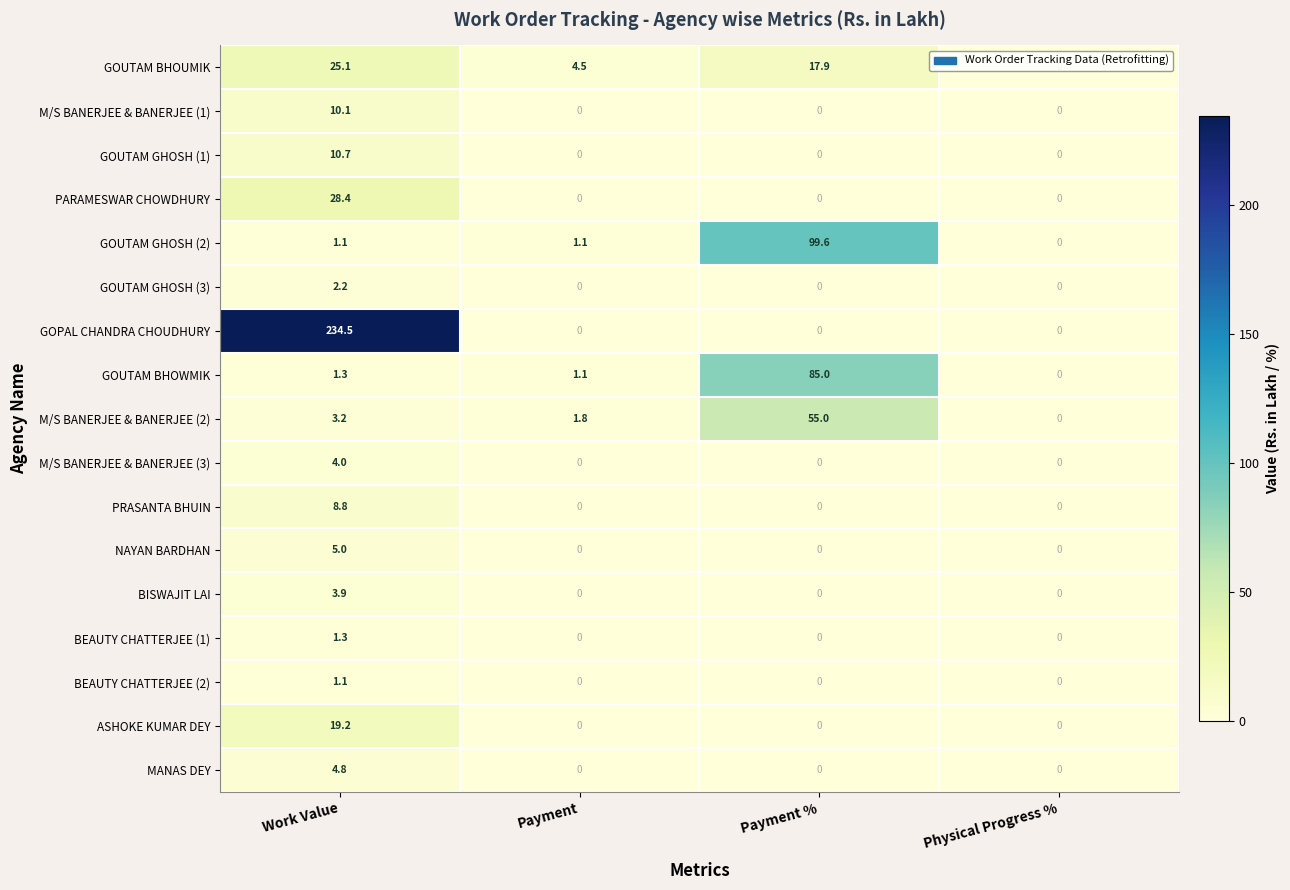

At how many categories does at least one series exceed 71?

2